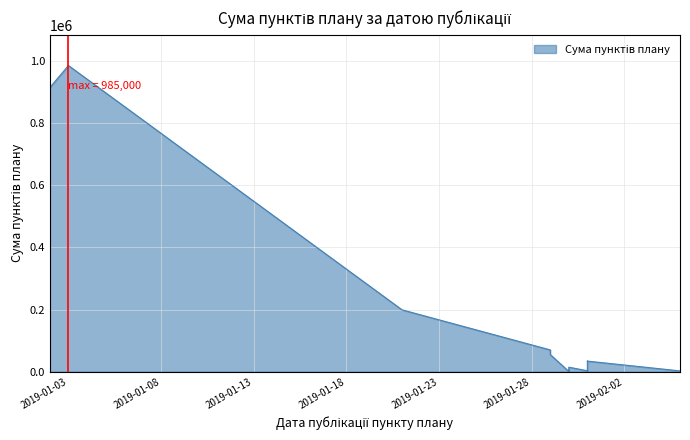

True or false: there are more than 2 points higher than both neighbors.

True